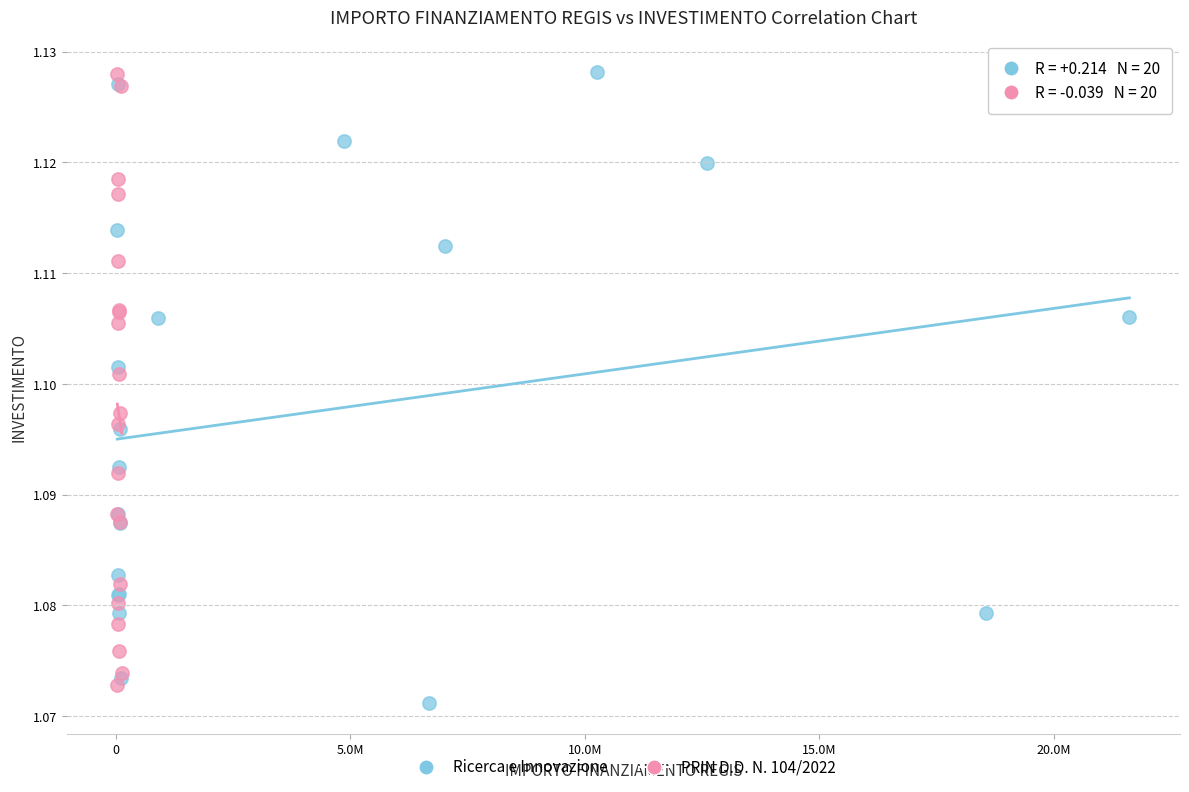

What are all the series names shown in the legend?

Ricerca e Innovazione, PRIN D.D. N. 104/2022